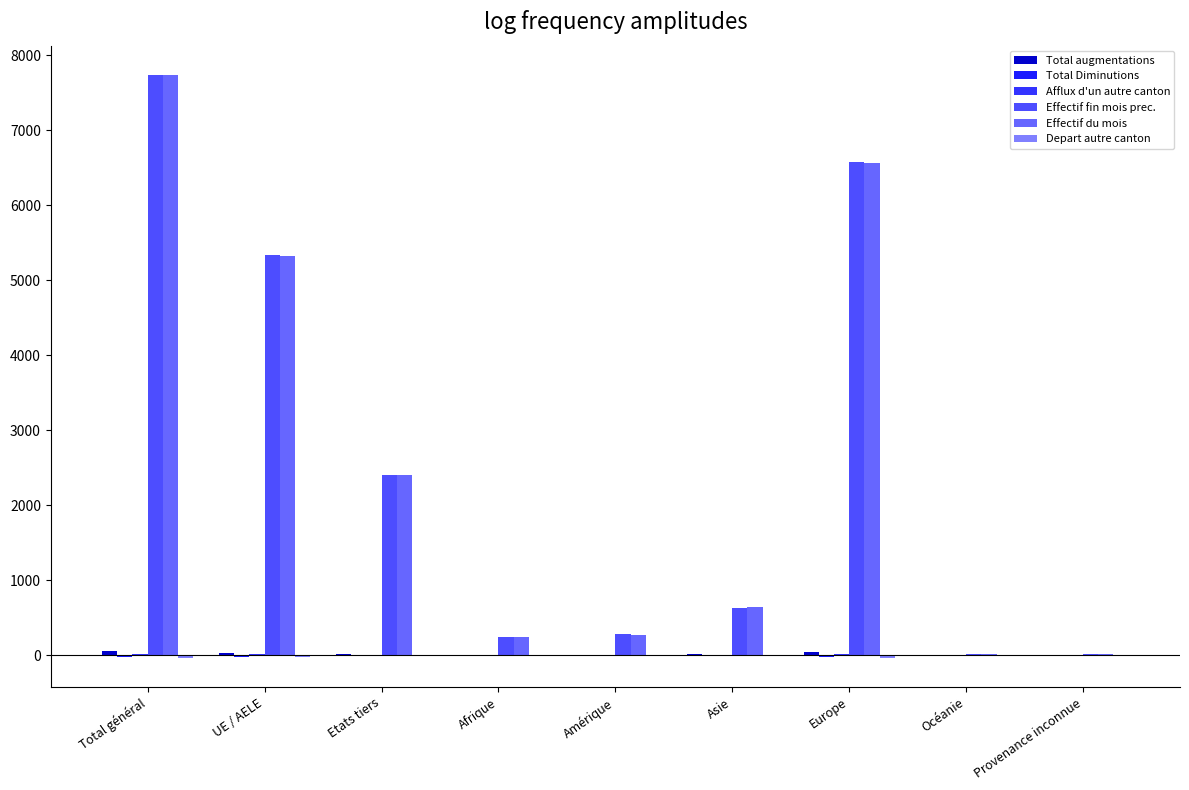

What is the difference between the second highest and minimum values in the Effectif fin mois prec. series?

6559